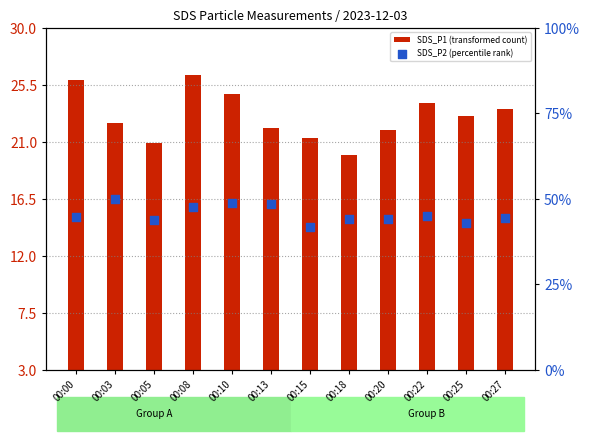

Which series has the widest spread of Y values?

SDS_P1 (transformed count)